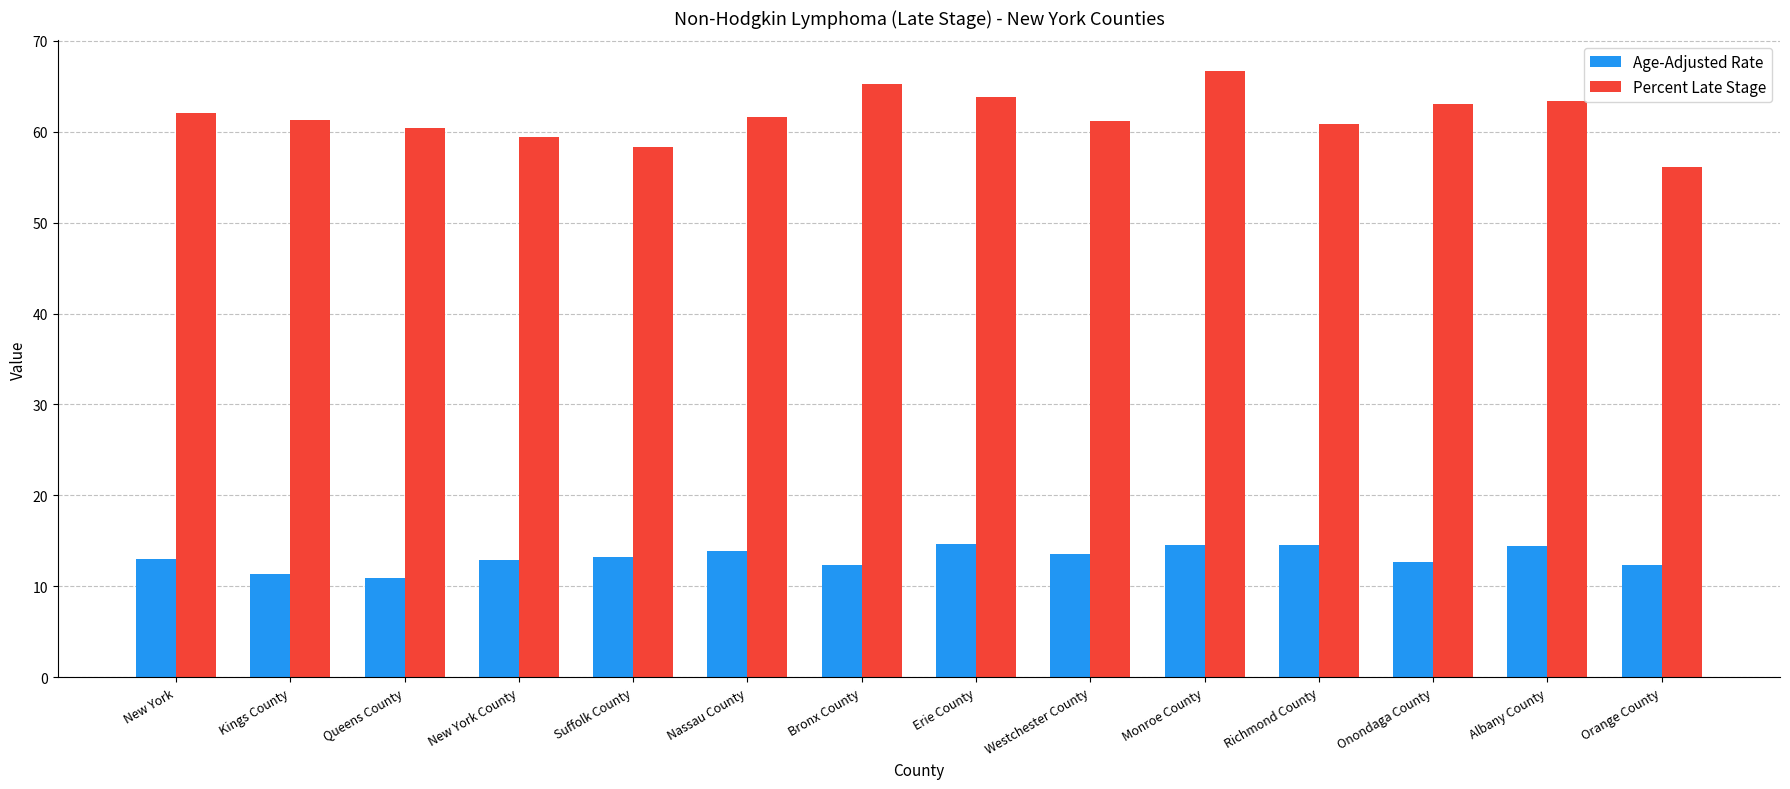

What is the difference between the second highest and minimum values in the Age-Adjusted Rate series?

3.6